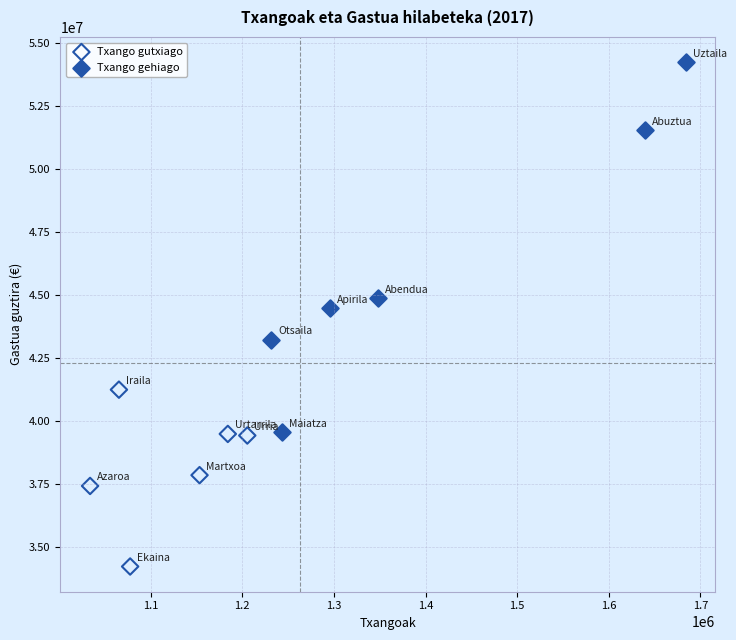

Which series has the largest Y range (max minus min)?

Txango gehiago